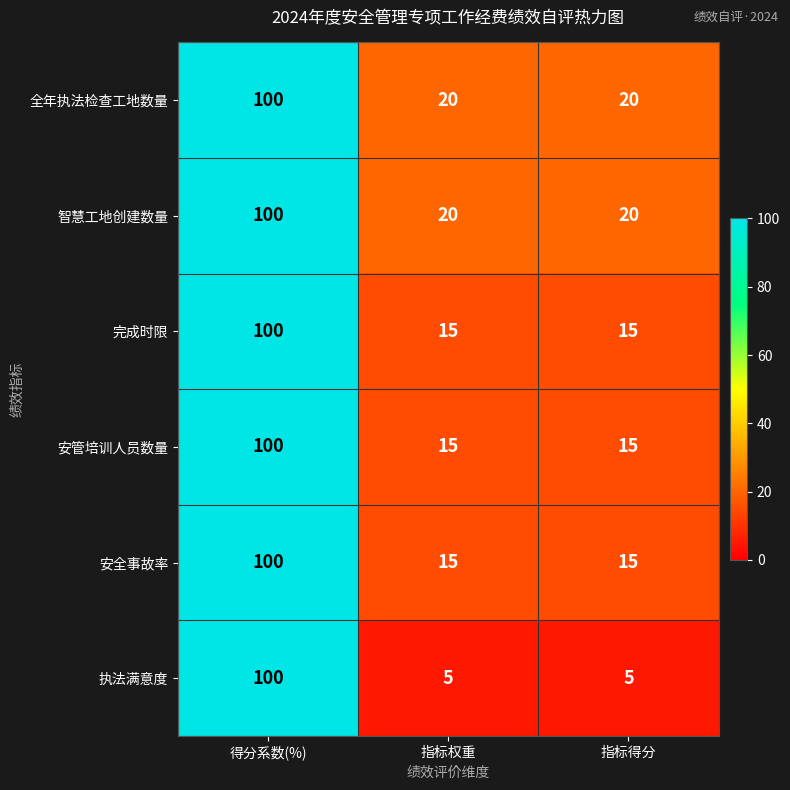

How many 执法满意度 values are between 5 and 100?

3